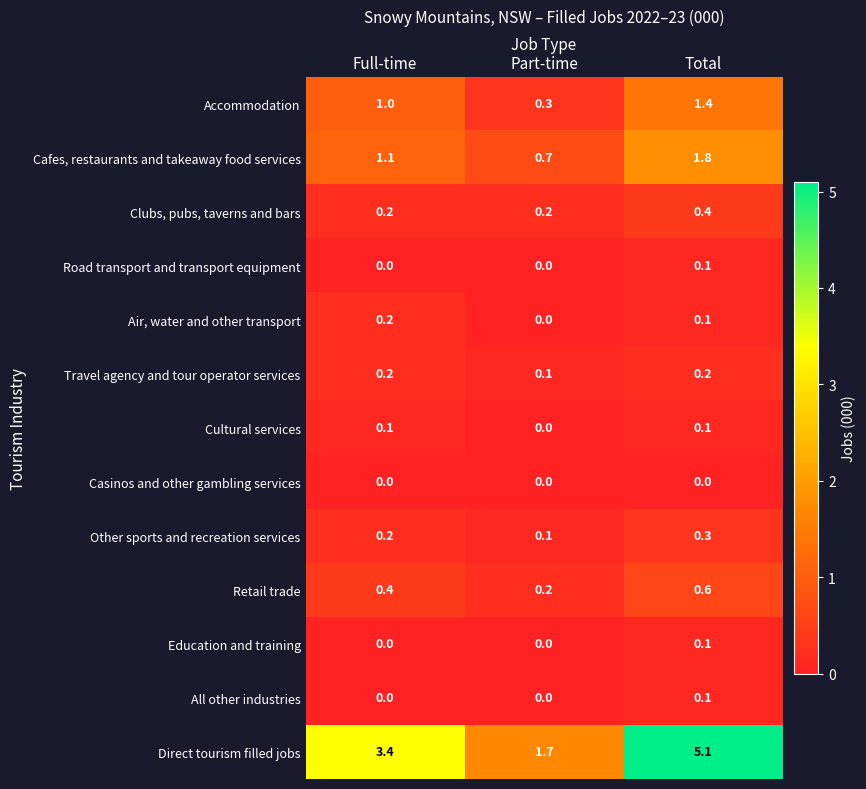

The Travel agency and tour operator services series shows 0.2 at Full-time. True or false?

True